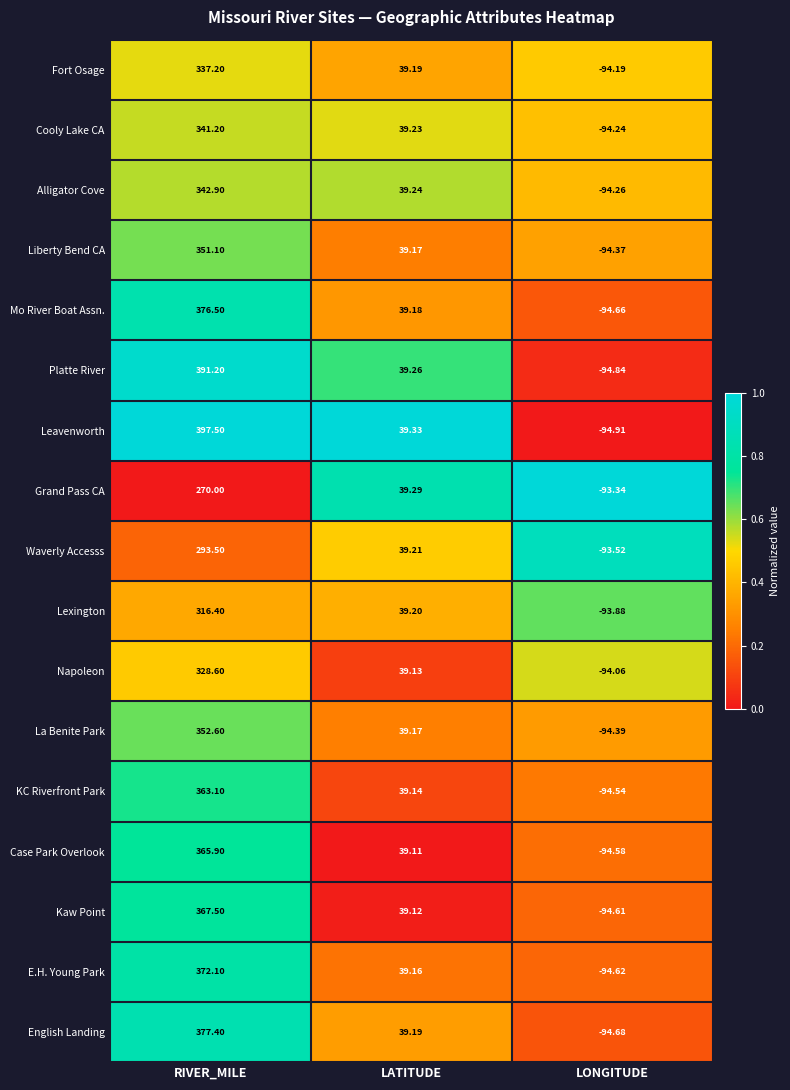

Which label corresponds to the smallest value in the chart?

LONGITUDE